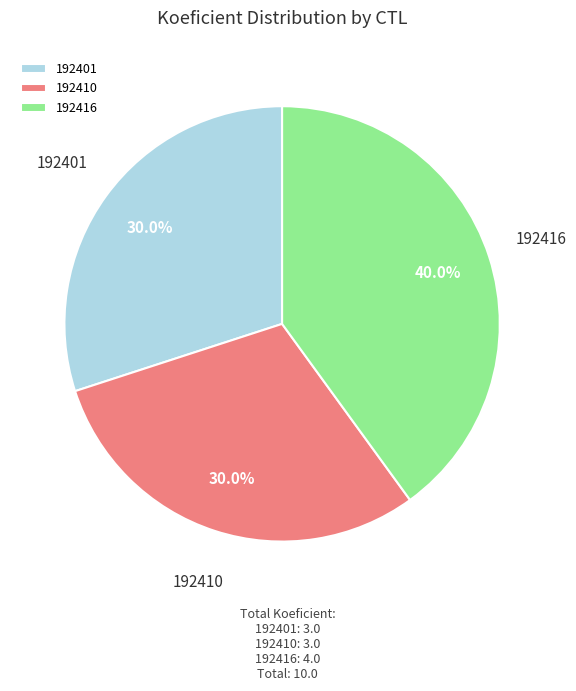

Is 192401 the majority of the pie?

No